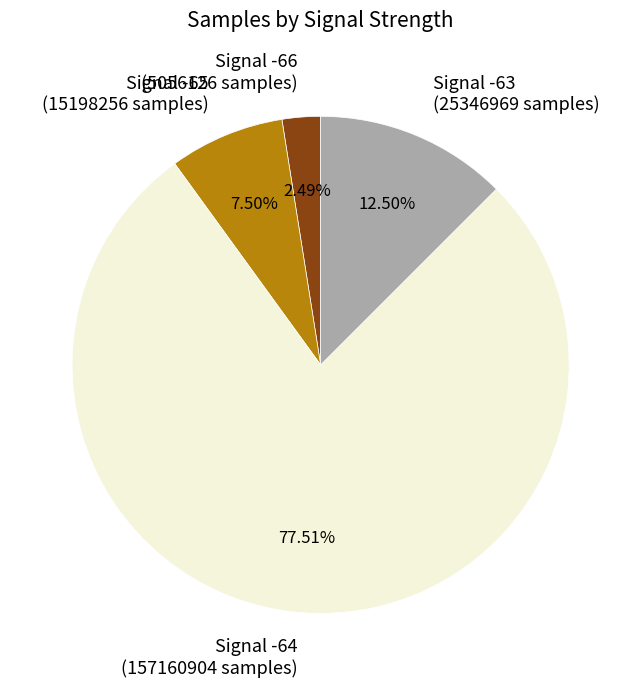

Which category has the smallest portion of the pie?

Signal -66 (5056126 samples)